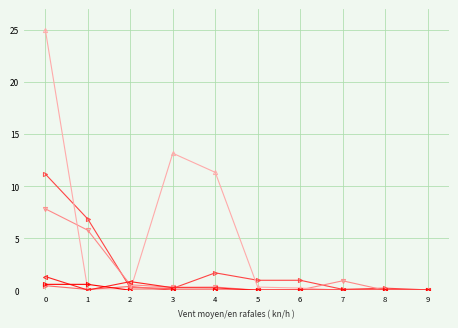

What is the maximum value shown in the chart?

25.0